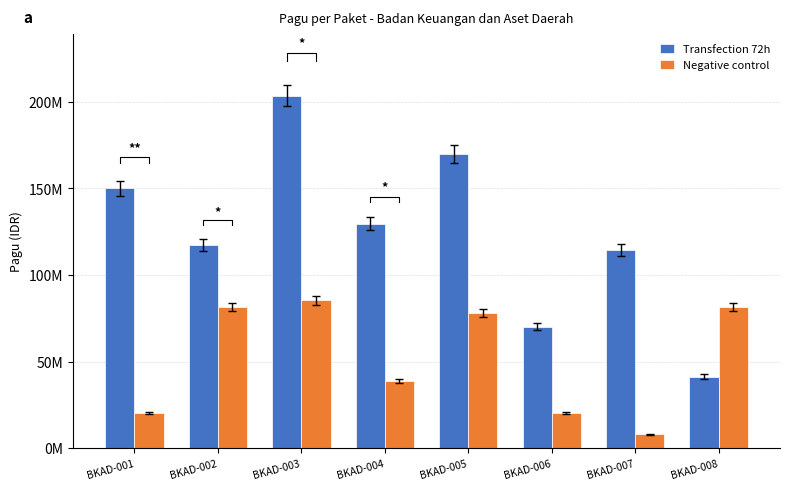

Reading right to left, list all the values displayed in this chart.

Transfection 72h: BKAD-008=41378000	BKAD-007=114296000	BKAD-006=70084000	BKAD-005=170076000	BKAD-004=129729764	BKAD-003=203557057	BKAD-002=117418000	BKAD-001=150056000
Negative control: BKAD-008=81600000	BKAD-007=7999305	BKAD-006=20100000	BKAD-005=77900000	BKAD-004=38950000	BKAD-003=85350000	BKAD-002=81600000	BKAD-001=20100000